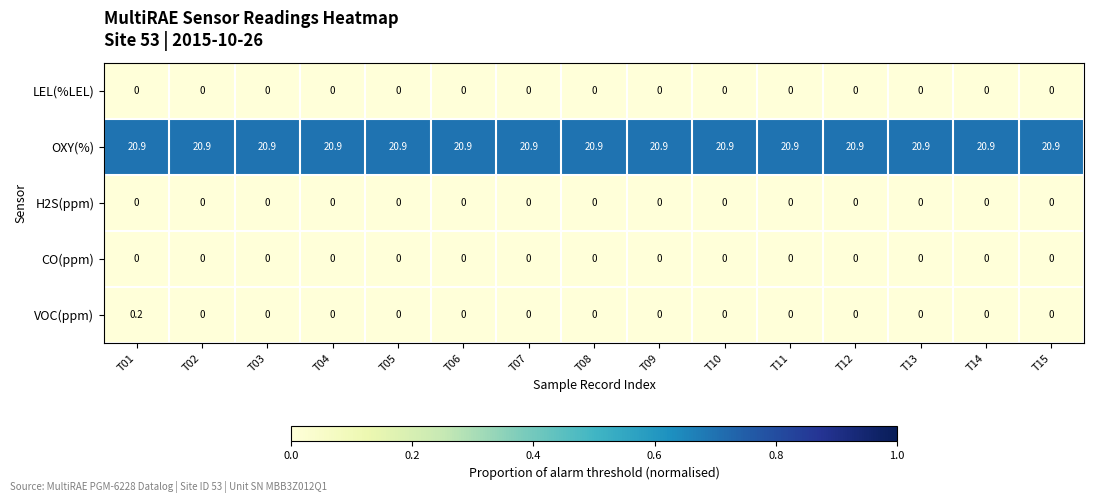

Which series has the widest spread of values?

VOC(ppm)